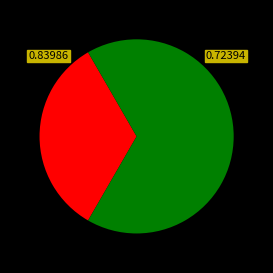

How many segments does this pie chart have?

2